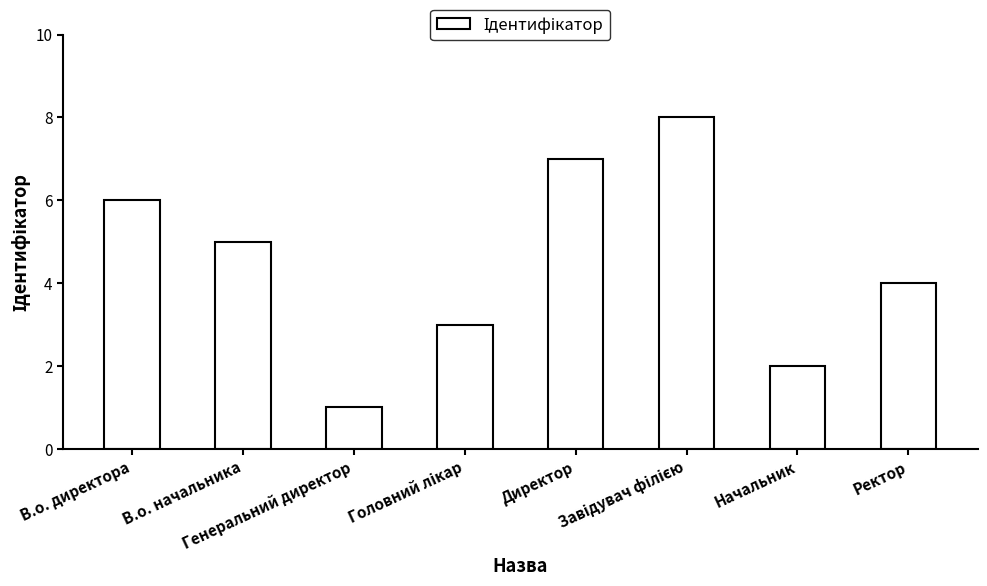

What is the label of the 8th bar from the left?

Ректор